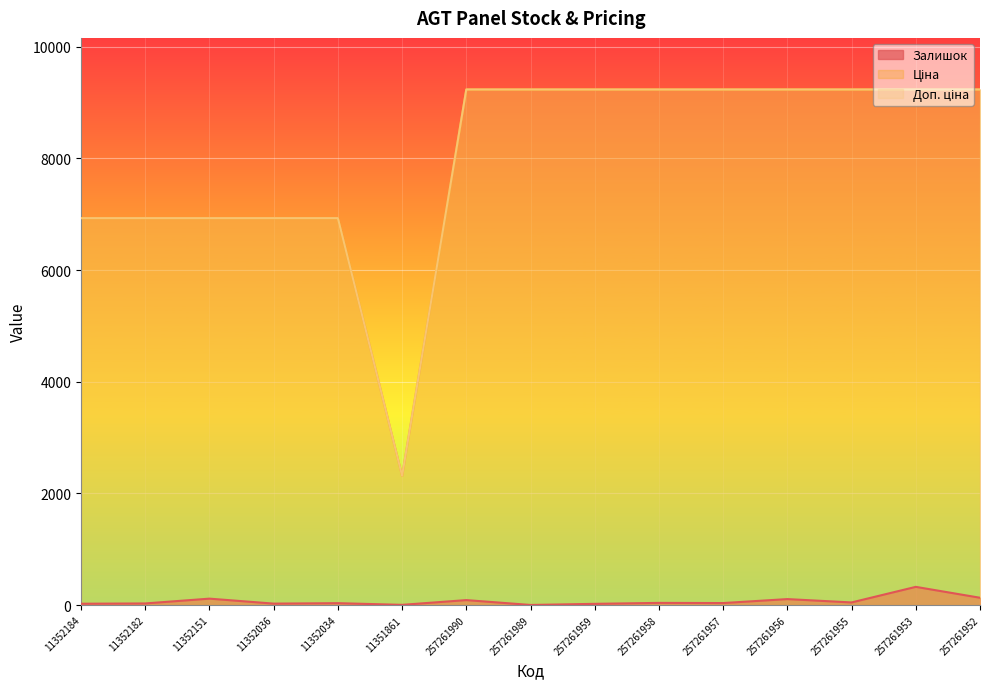

How many lines are shown in the chart?

3